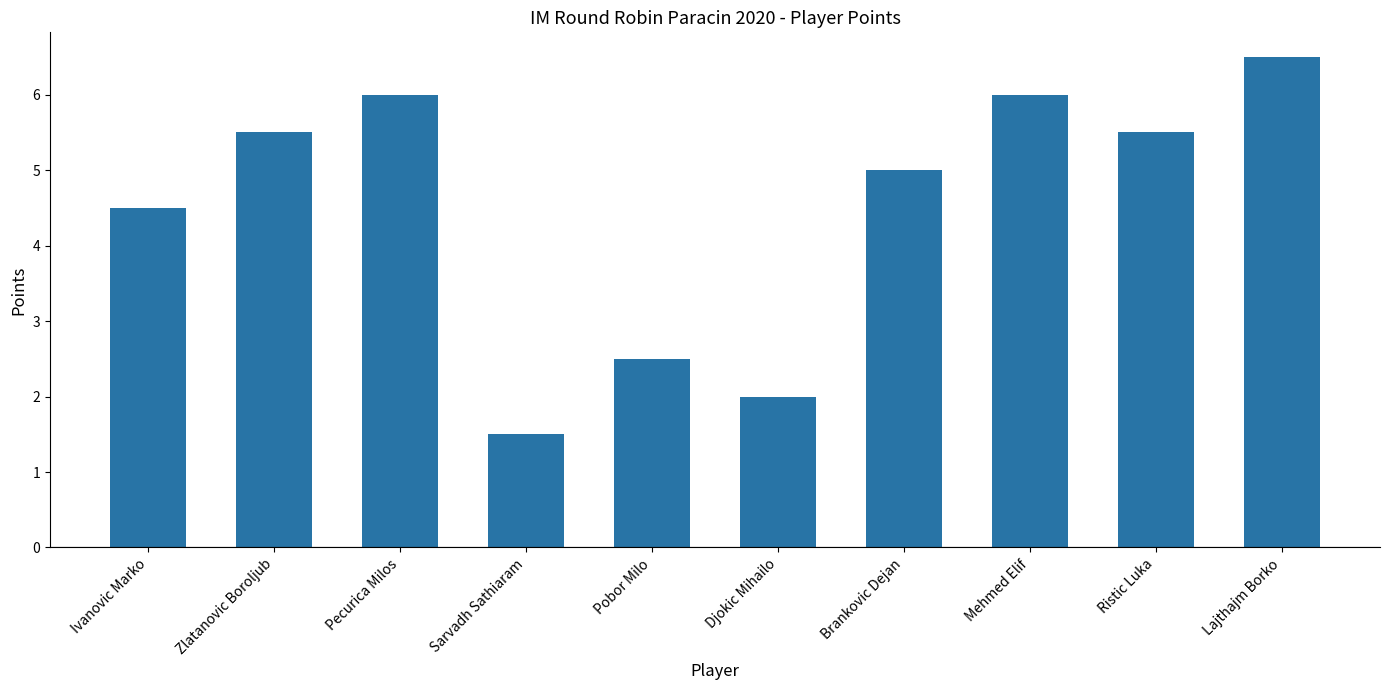

Is it true that the value at Zlatanovic Boroljub is 1.6?

False